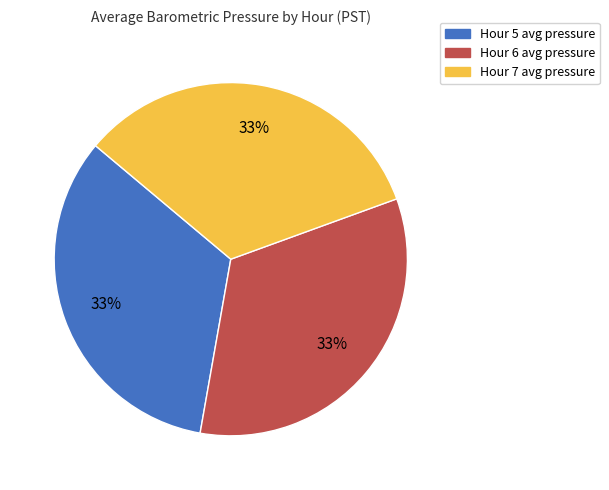

What percentage is the Hour 7 slice, to the nearest percent?

33%